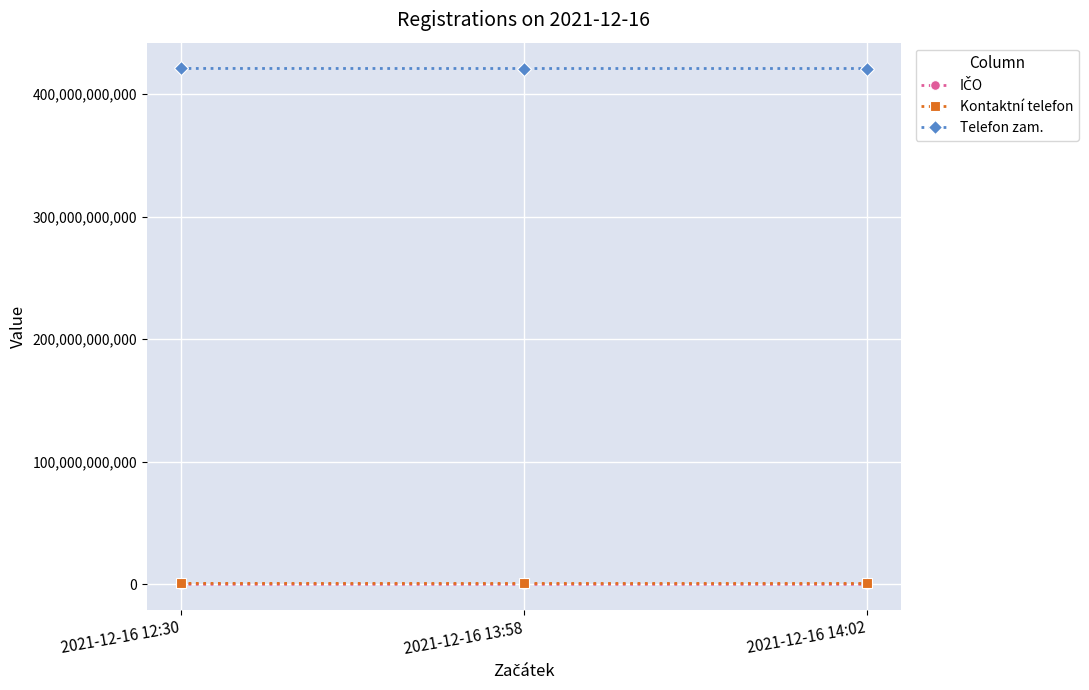

Which series has the largest total across all categories?

Telefon zam.